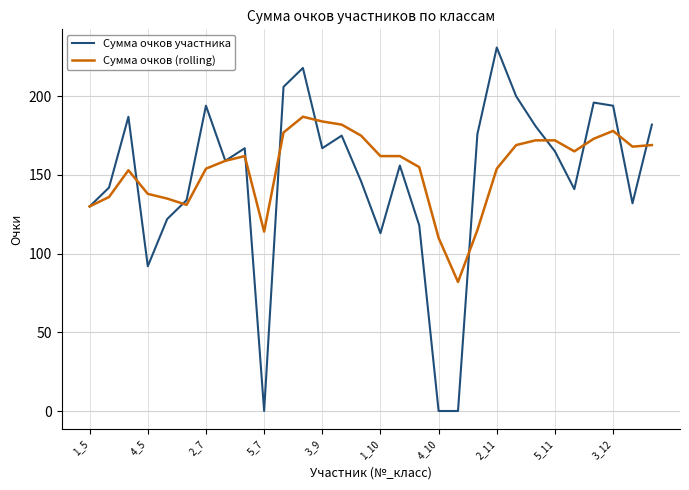

Which series has the widest spread of values?

Сумма очков участника